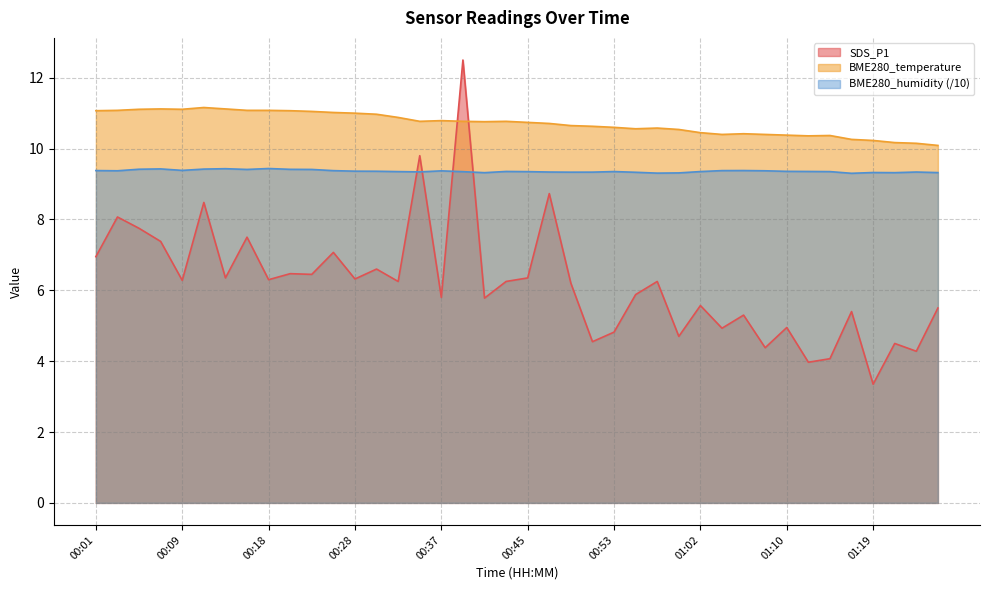

What is the average value of the SDS_P1 series?

6.2